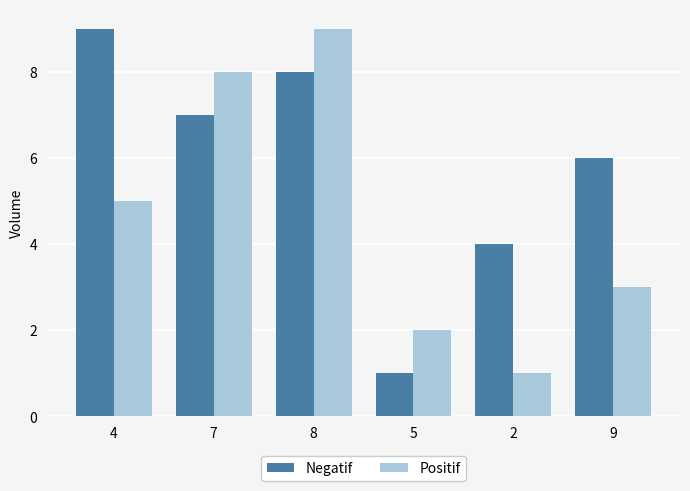

Where is Positif nearest to the value 5?

4